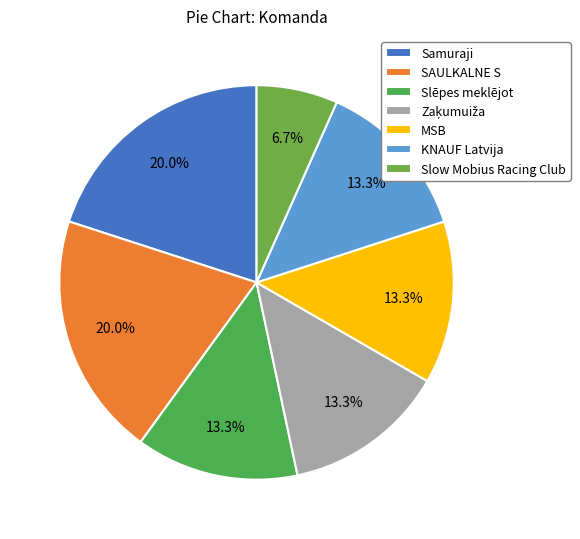

Do MSB and SAULKALNE S together represent more than half of the pie?

No